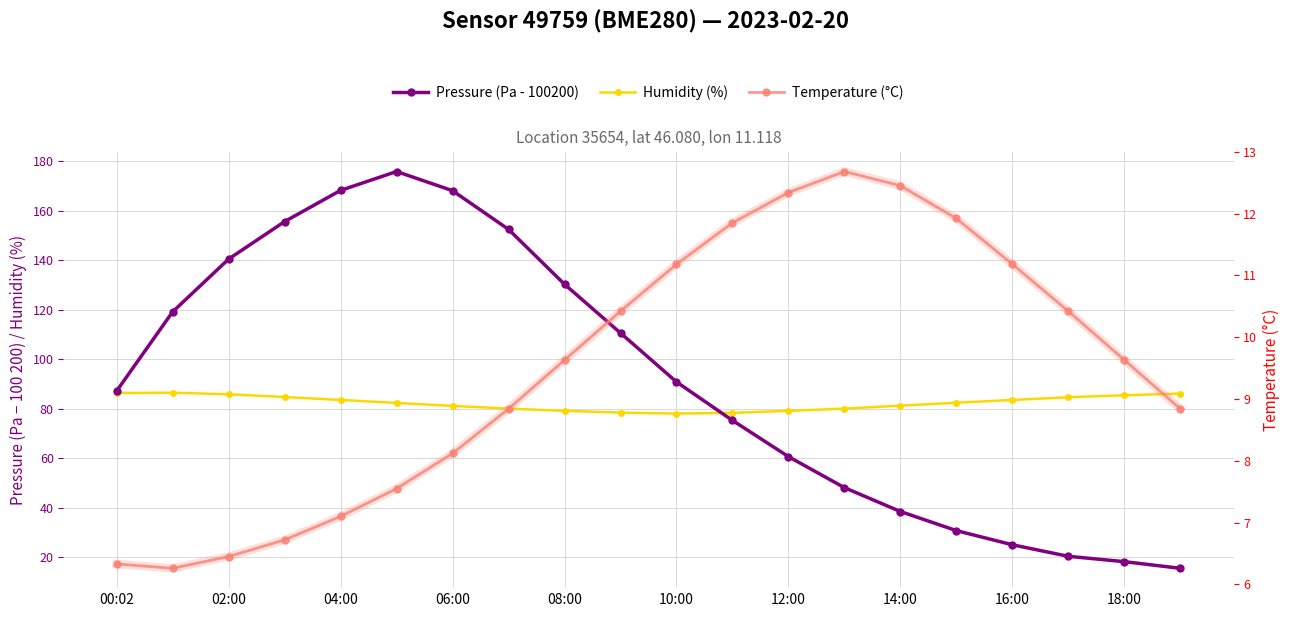

Which series has the largest total across all categories?

Pressure (Pa - 100200)